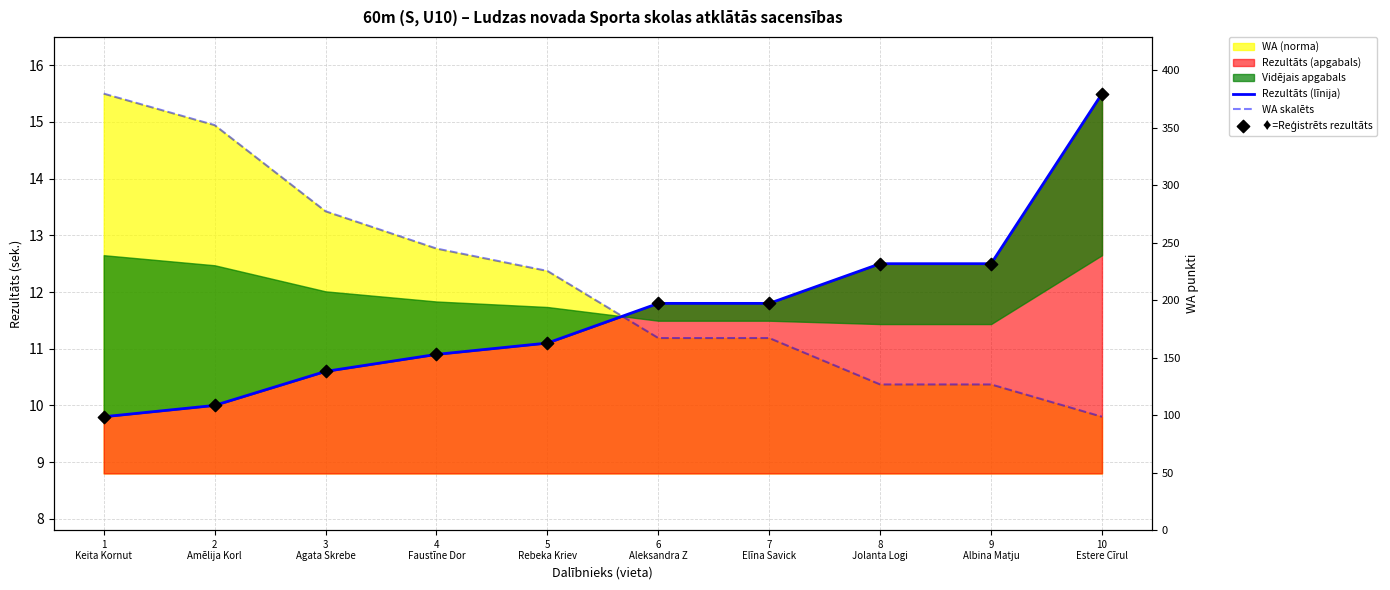

Which series reaches the maximum Y coordinate?

Rezultāts (līnija)